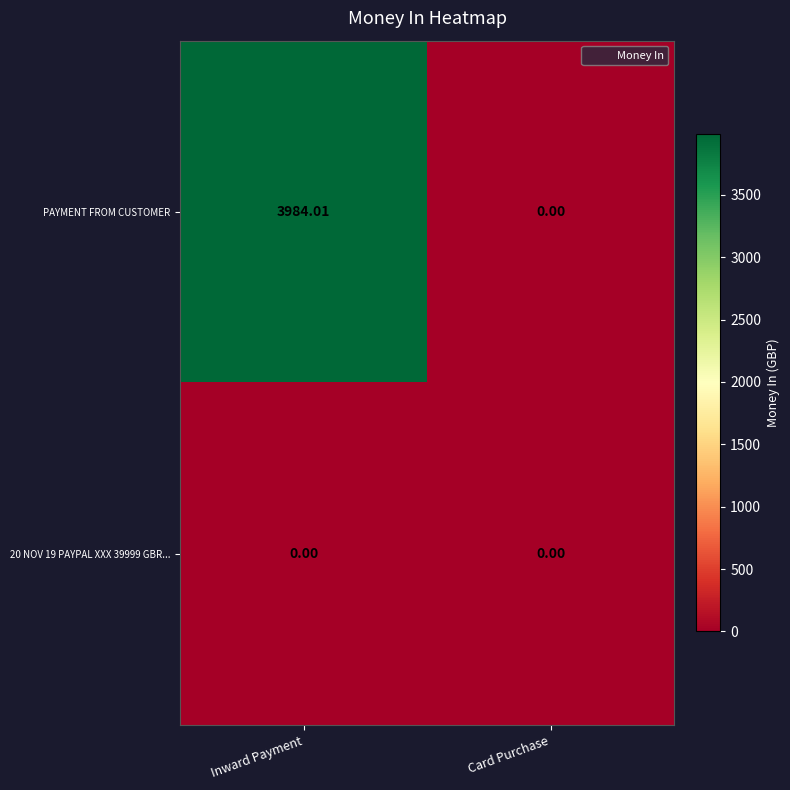

At which label does PAYMENT FROM CUSTOMER first exceed 3984?

Inward Payment